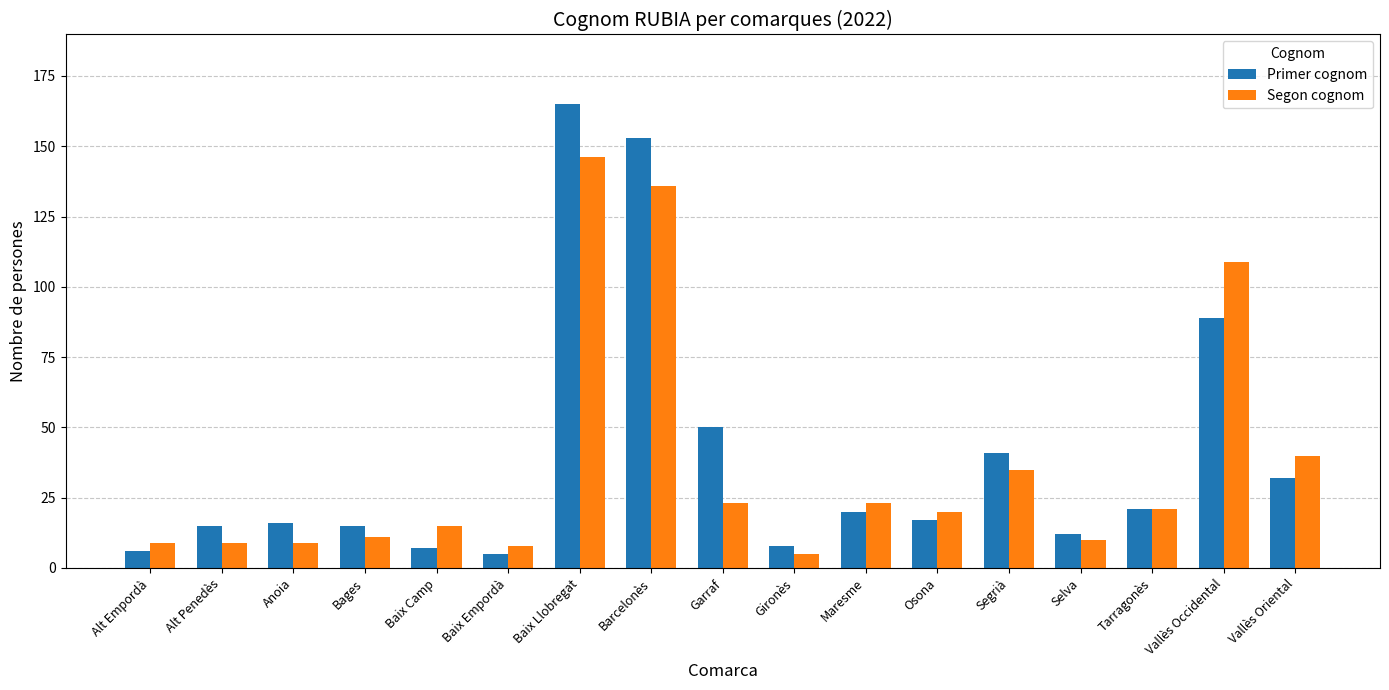

The Segon cognom series shows 35 at Garraf. True or false?

False